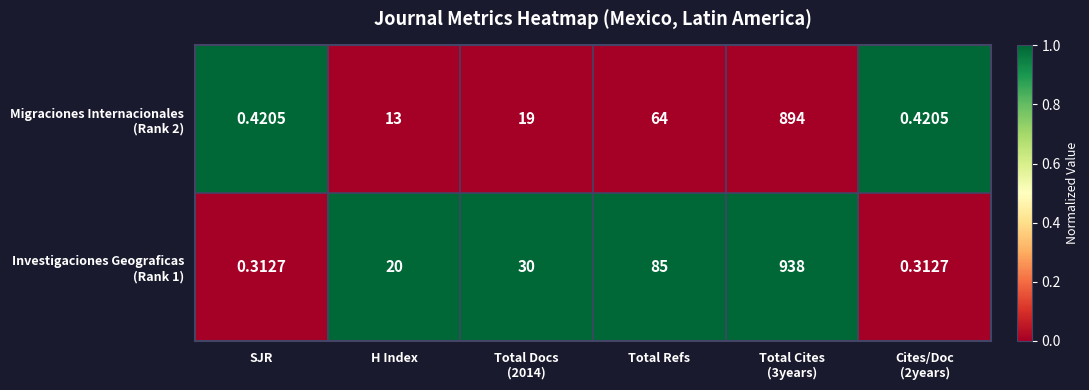

Count the number of data series in this chart.

2